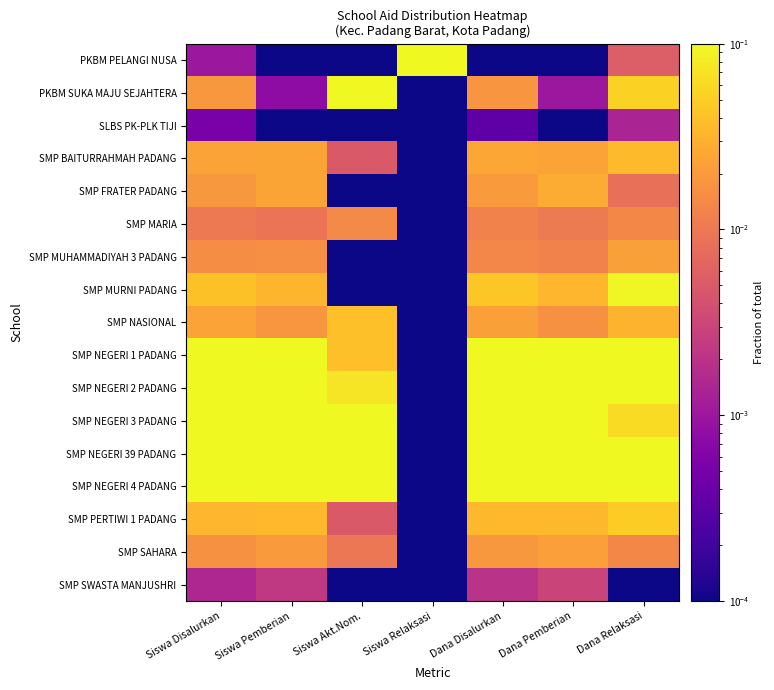

List the series in order of their peak value, highest first.

PKBM PELANGI NUSA, SMP NEGERI 39 PADANG, SMP NEGERI 3 PADANG, SMP NEGERI 2 PADANG, SMP NEGERI 4 PADANG, PKBM SUKA MAJU SEJAHTERA, SMP NEGERI 1 PADANG, SMP MURNI PADANG, SMP PERTIWI 1 PADANG, SMP NASIONAL, SMP BAITURRAHMAH PADANG, SMP FRATER PADANG, SMP MUHAMMADIYAH 3 PADANG, SMP SAHARA, SMP MARIA, SMP SWASTA MANJUSHRI, SLBS PK-PLK TIJI